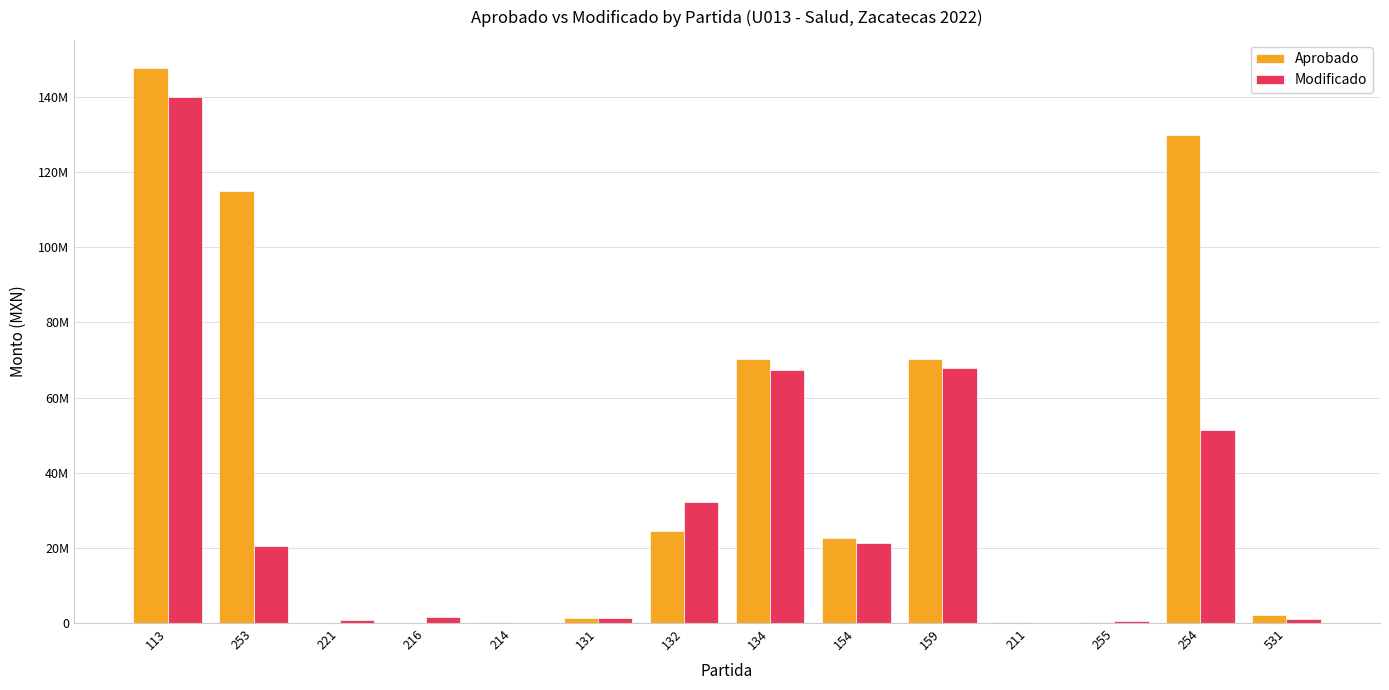

What is the difference between the maximum and minimum values in the Modificado series?

139966034.5